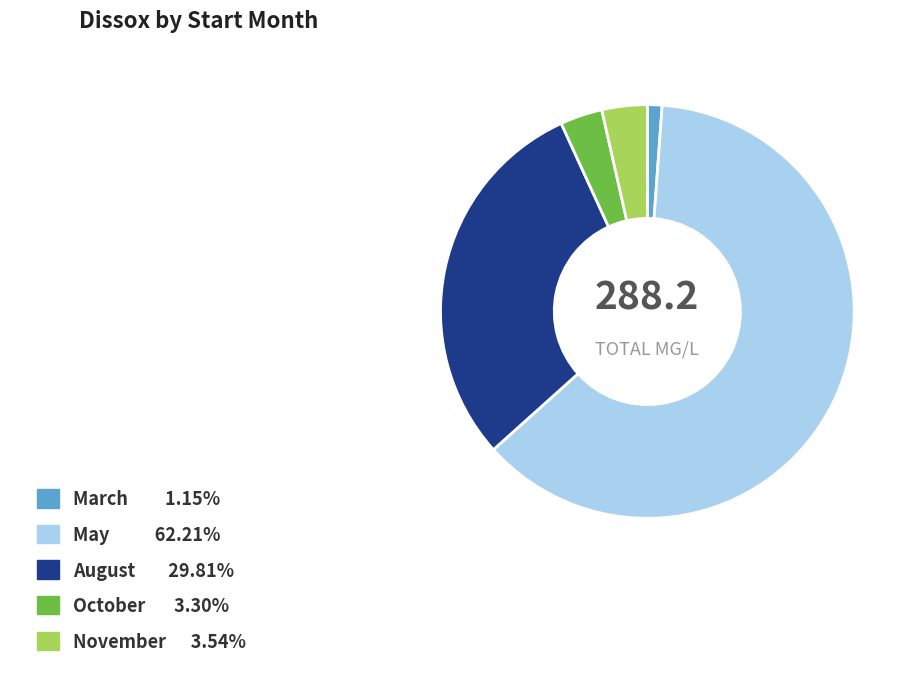

How many segments does this pie chart have?

5